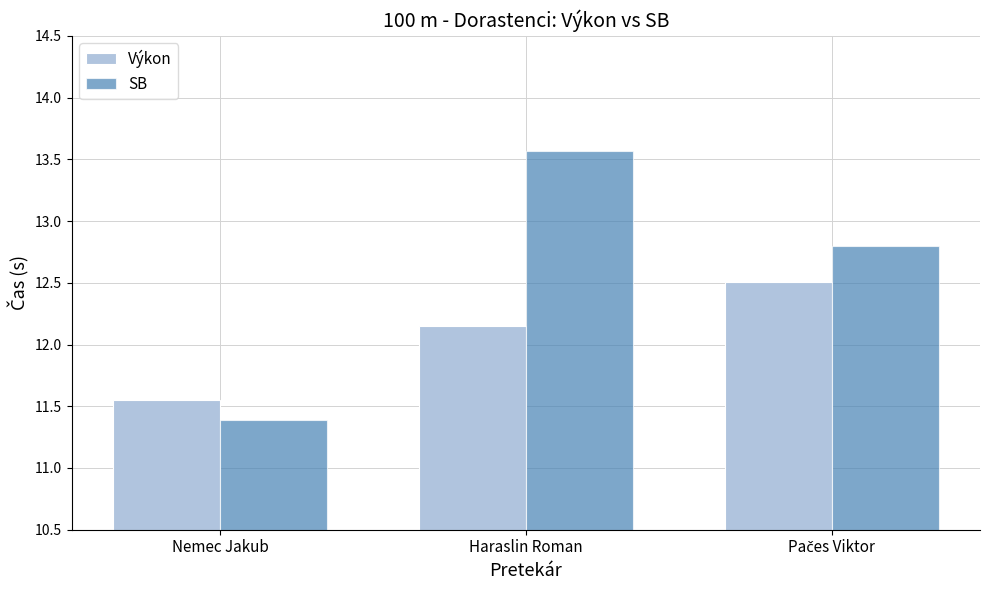

Rank the series by their maximum value, from highest to lowest.

SB, Výkon